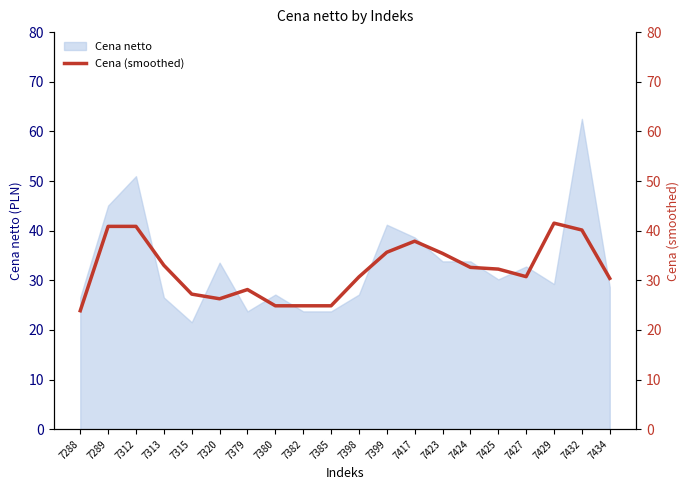

Which category has the highest value in the Cena netto series?

7432